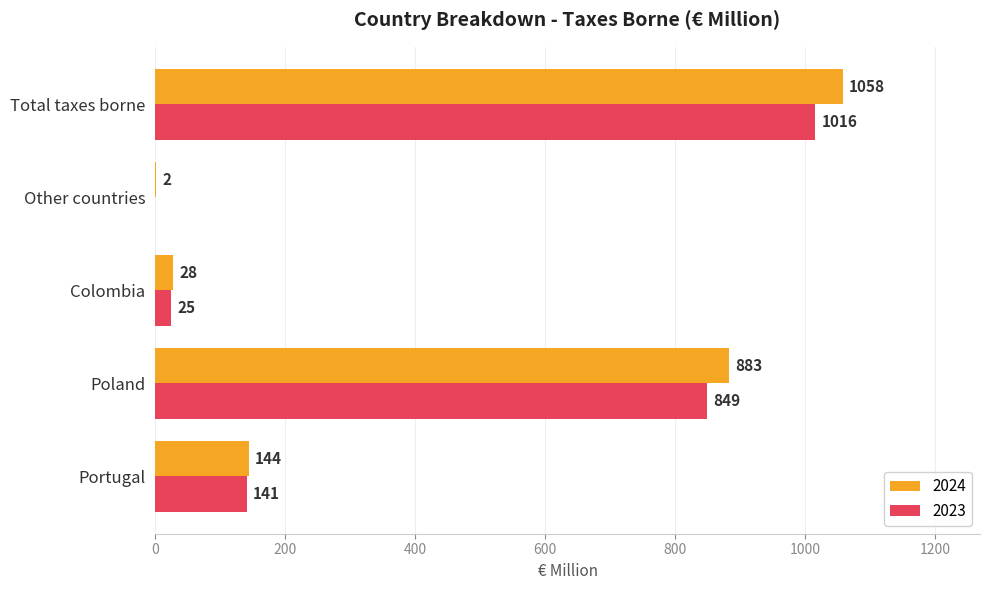

Is it true that 2024 equals 35 at Portugal?

False